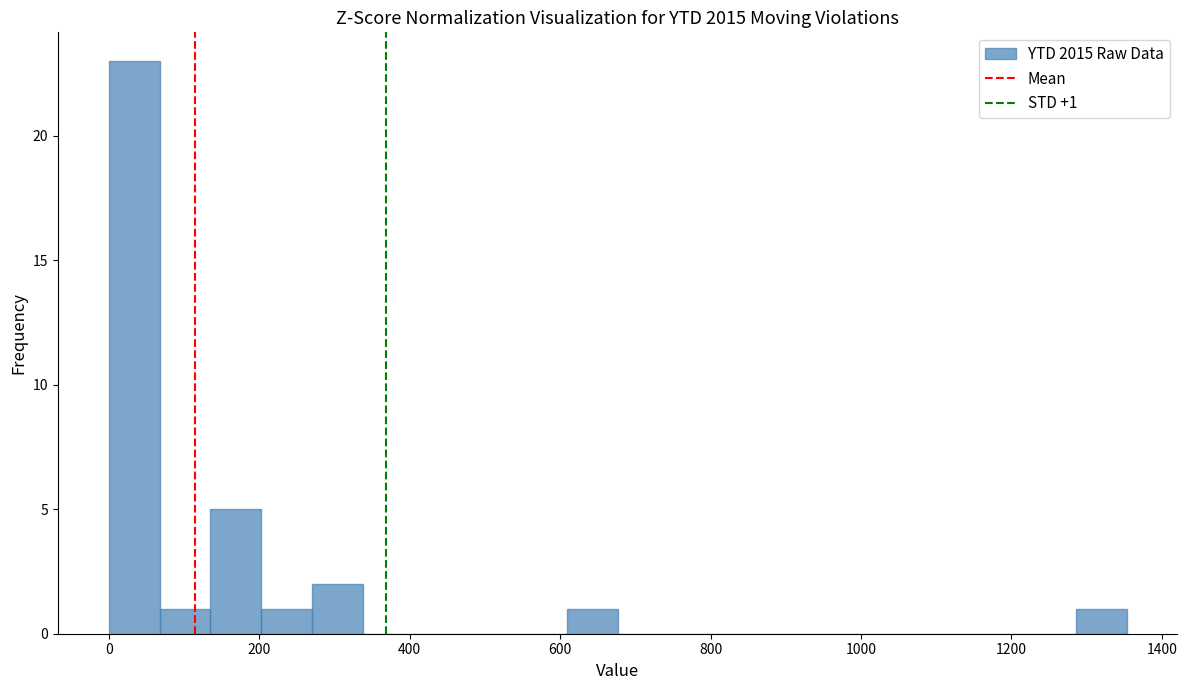

Around what value on the x-axis is the tallest bar? Give the approximate position of its centre, as read against the axis.

40